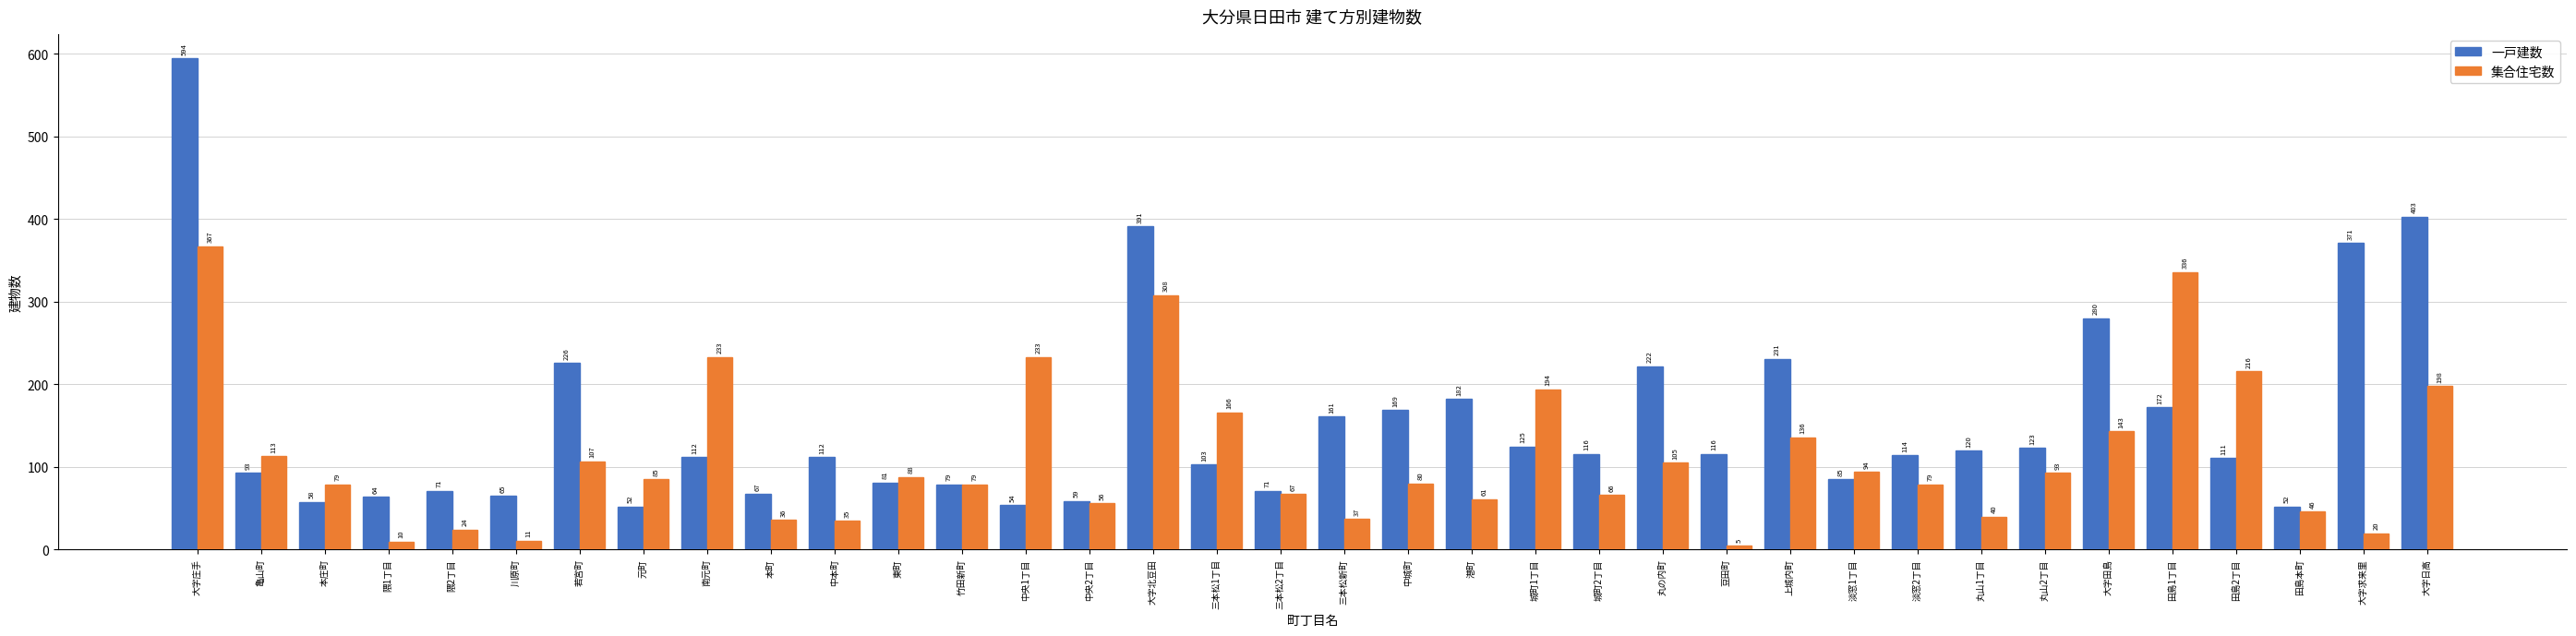

Is it true that 一戸建数 equals 150 at 大字日高?

False